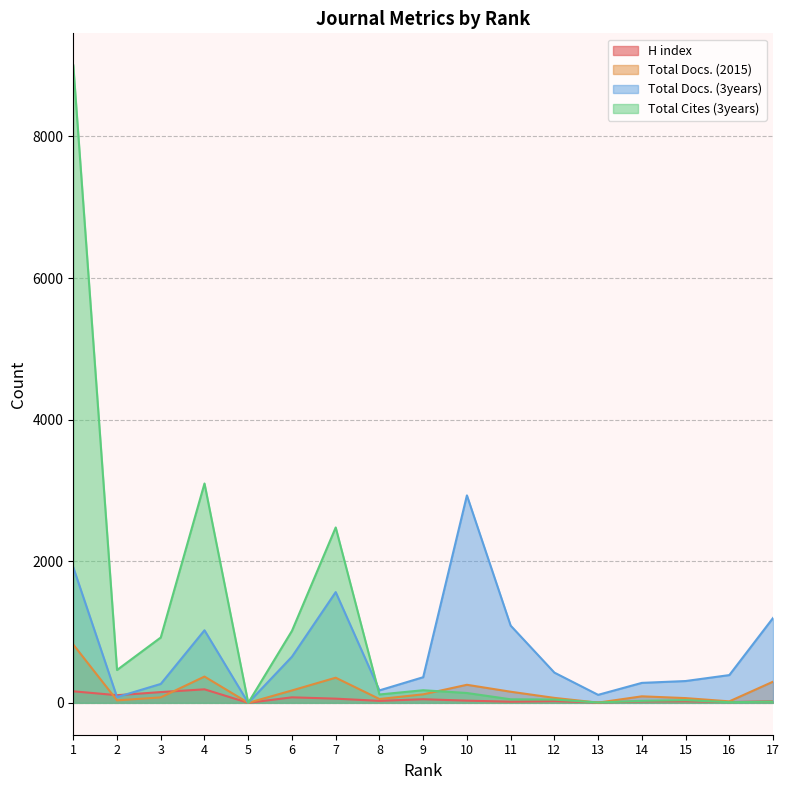

At which category does the chart reach its peak across all series?

1